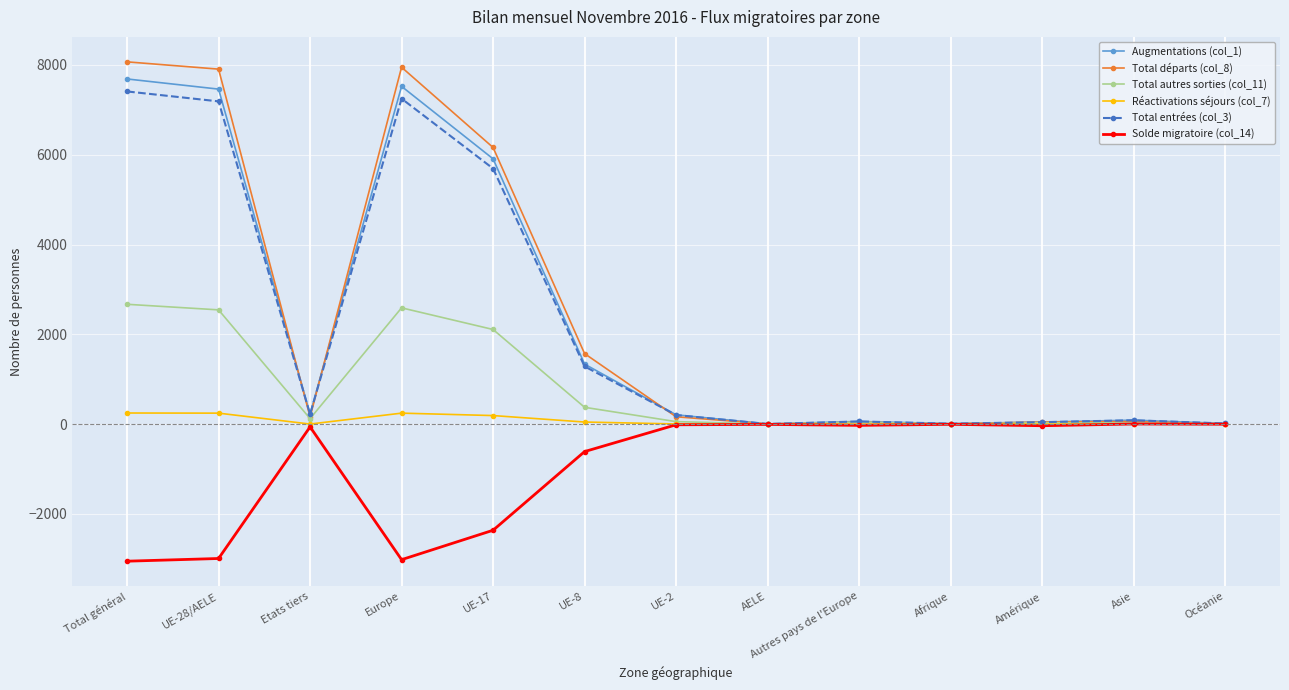

Rank the series by their maximum value, from highest to lowest.

Total départs (col_8), Augmentations (col_1), Total entrées (col_3), Total autres sorties (col_11), Réactivations séjours (col_7), Solde migratoire (col_14)